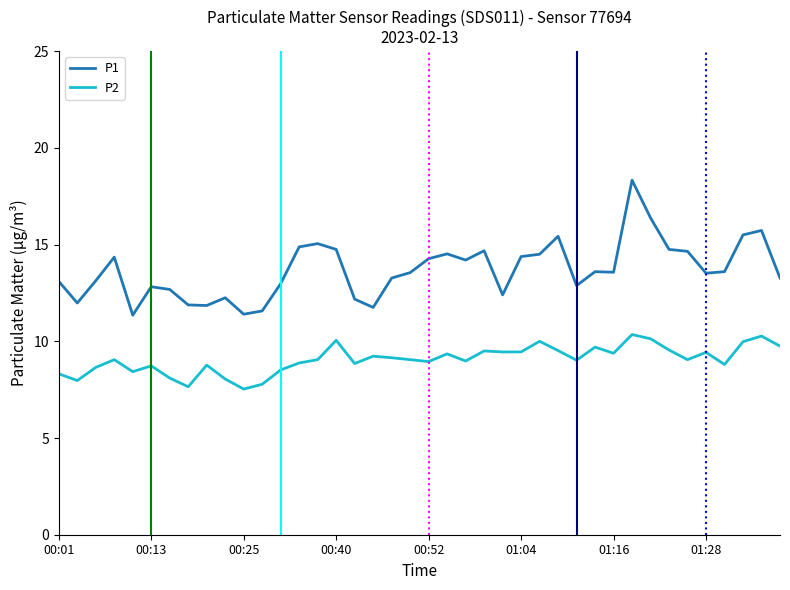

What is the average value of the P1 series?

13.7